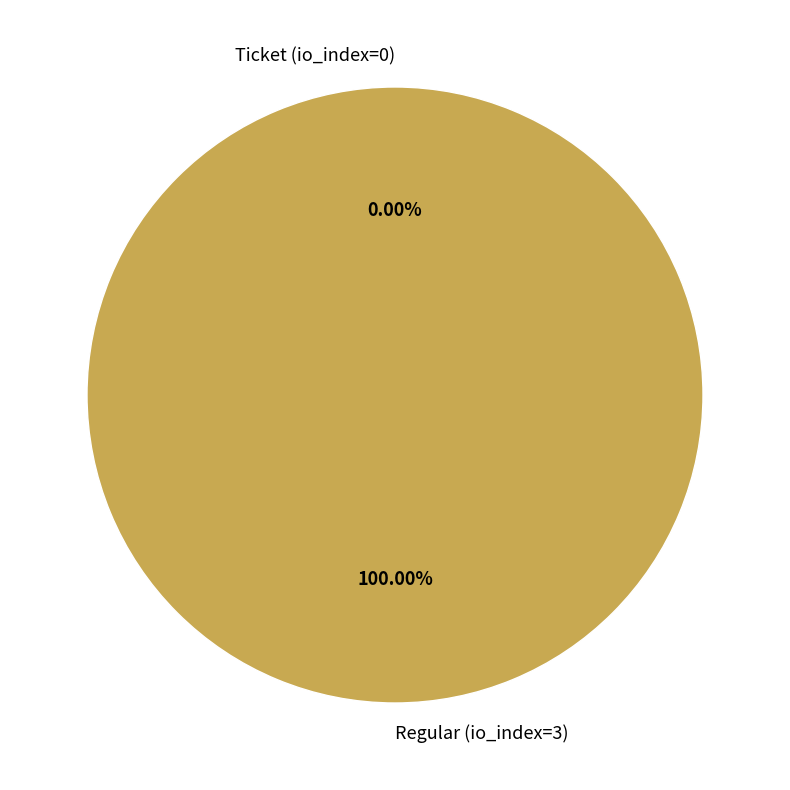

What is the smallest slice in the pie chart?

Ticket (io_index=0)